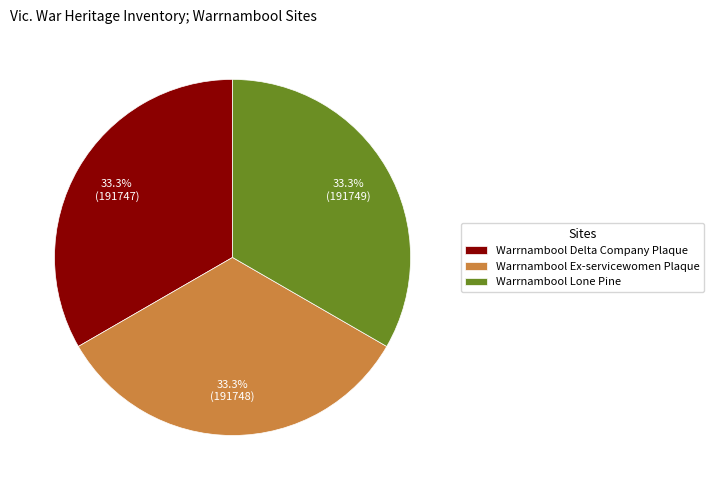

True or false: Warrnambool Ex-servicewomen Plaque accounts for 23% of the total.

False